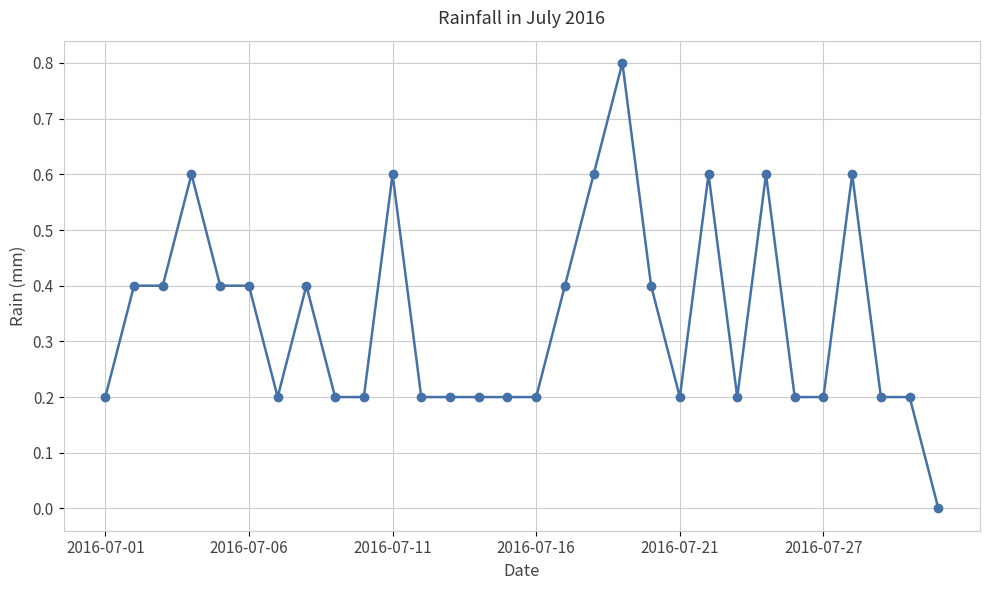

What is the maximum value shown in the chart?

0.8